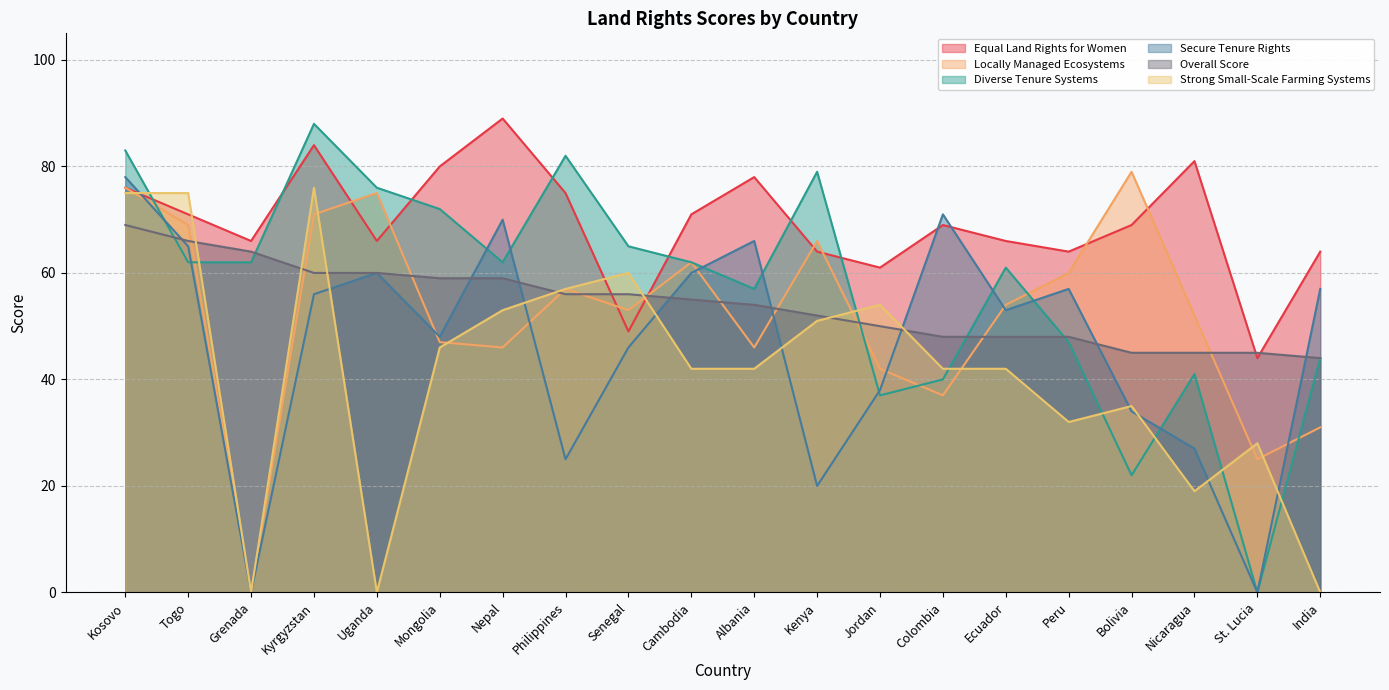

Which category has the highest value in the Equal Land Rights for Women series?

Nepal